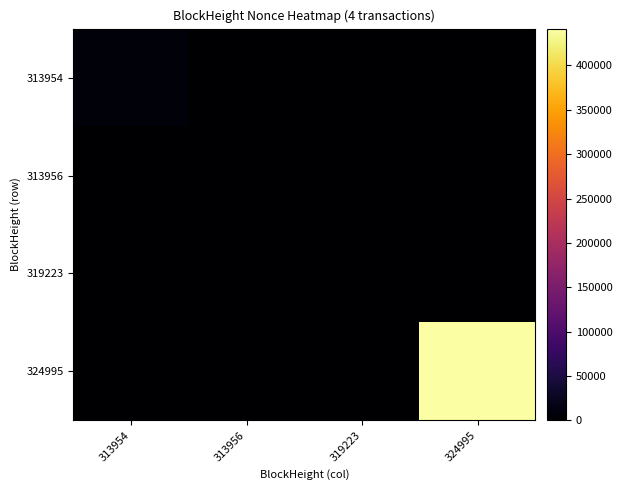

How many data points does each series have?

4